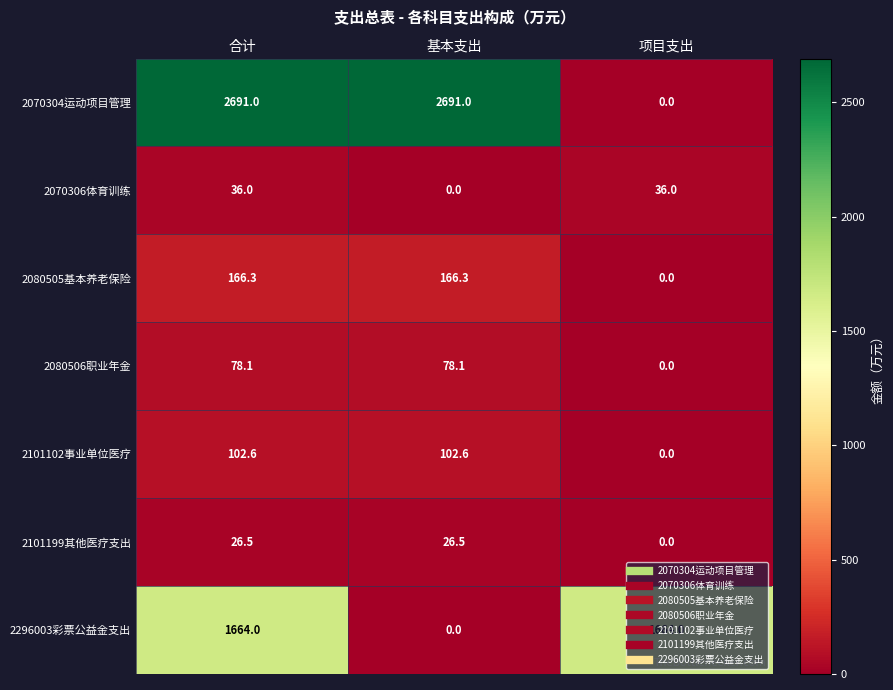

Rank the series by their maximum value, from lowest to highest.

2101199其他医疗支出, 2070306体育训练, 2080506职业年金, 2101102事业单位医疗, 2080505基本养老保险, 2296003彩票公益金支出, 2070304运动项目管理